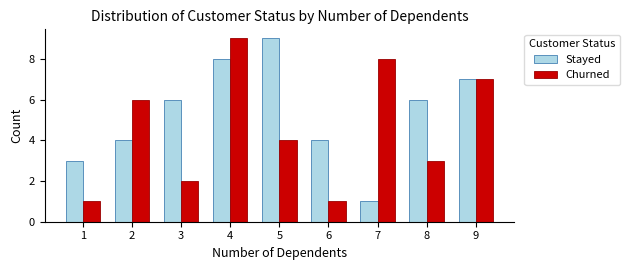

Which series changed the most between 5 and 9?

Churned